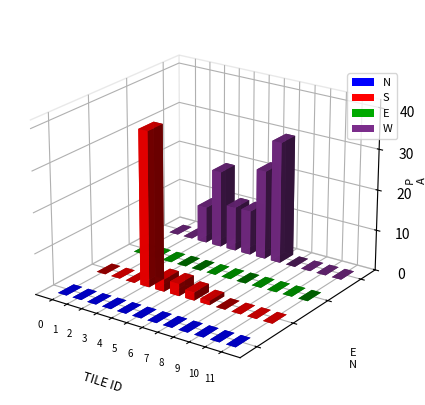

What is the greatest value displayed?

38